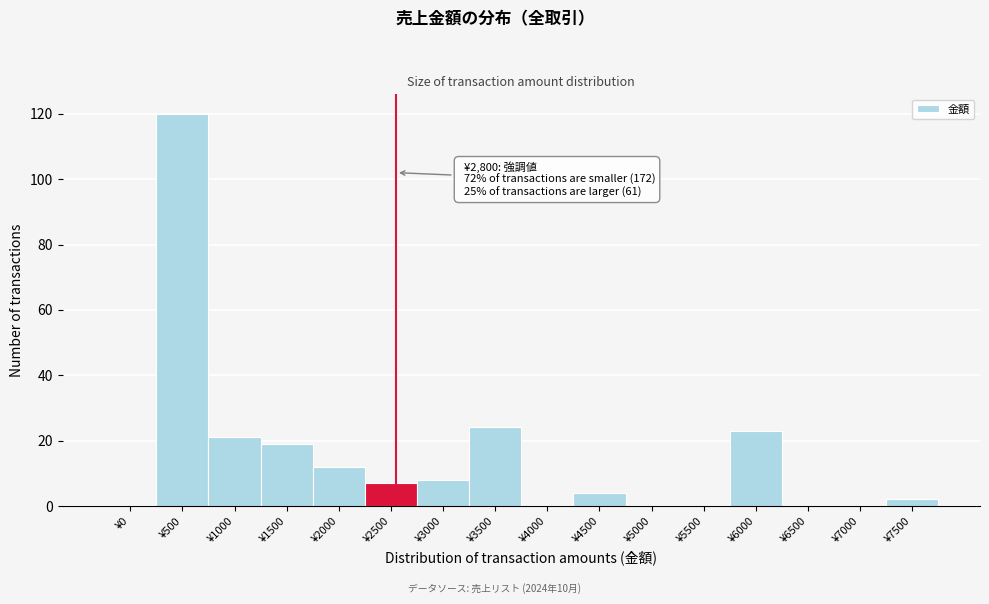

Reading right to left, what are all the values shown in this chart?

¥7500=2	¥7000=0	¥6500=0	¥6000=23	¥5500=0	¥5000=0	¥4500=4	¥4000=0	¥3500=24	¥3000=8	¥2500=7	¥2000=12	¥1500=19	¥1000=21	¥500=120	¥0=0